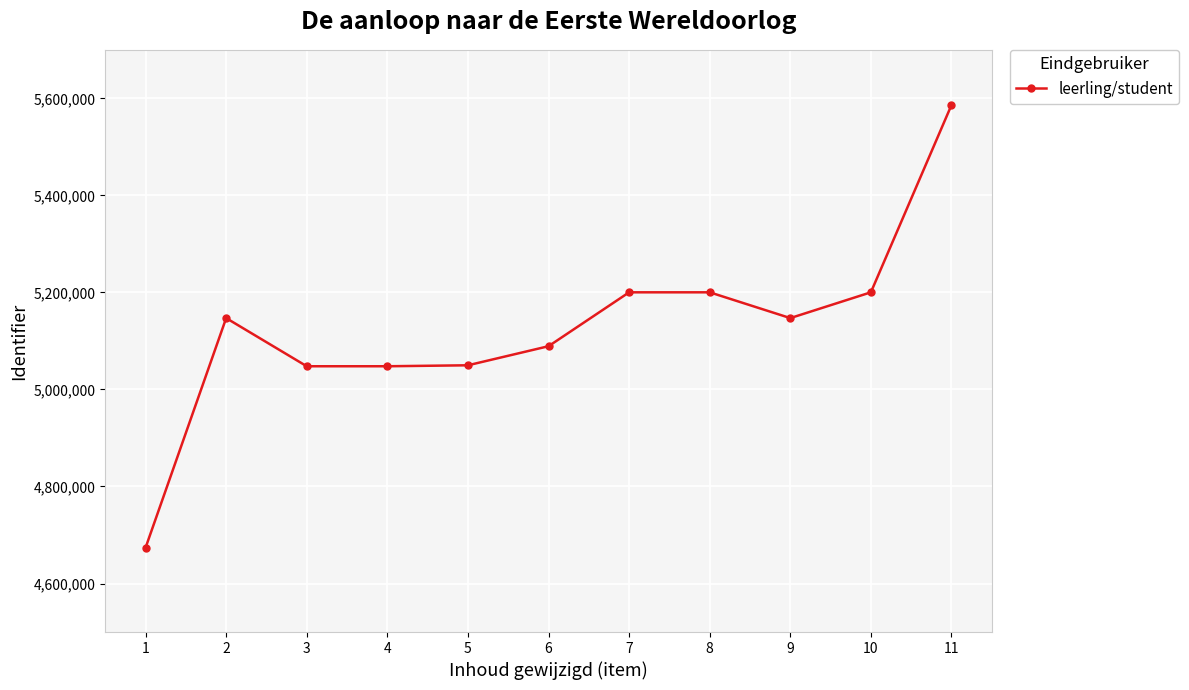

What value does the data have at 2?

5147056